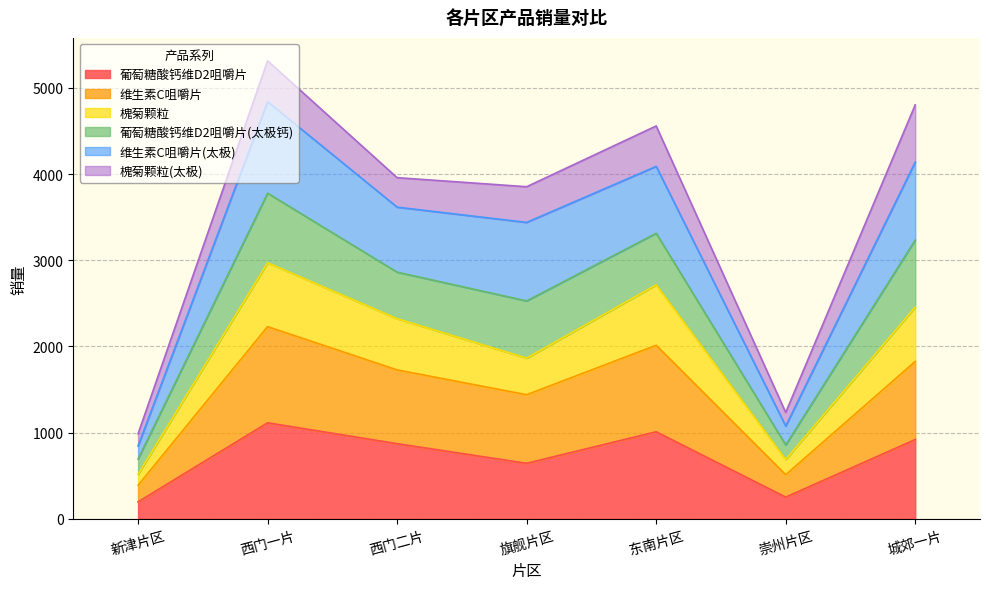

Which has a higher value, 崇州片区 or 西门二片?

西门二片